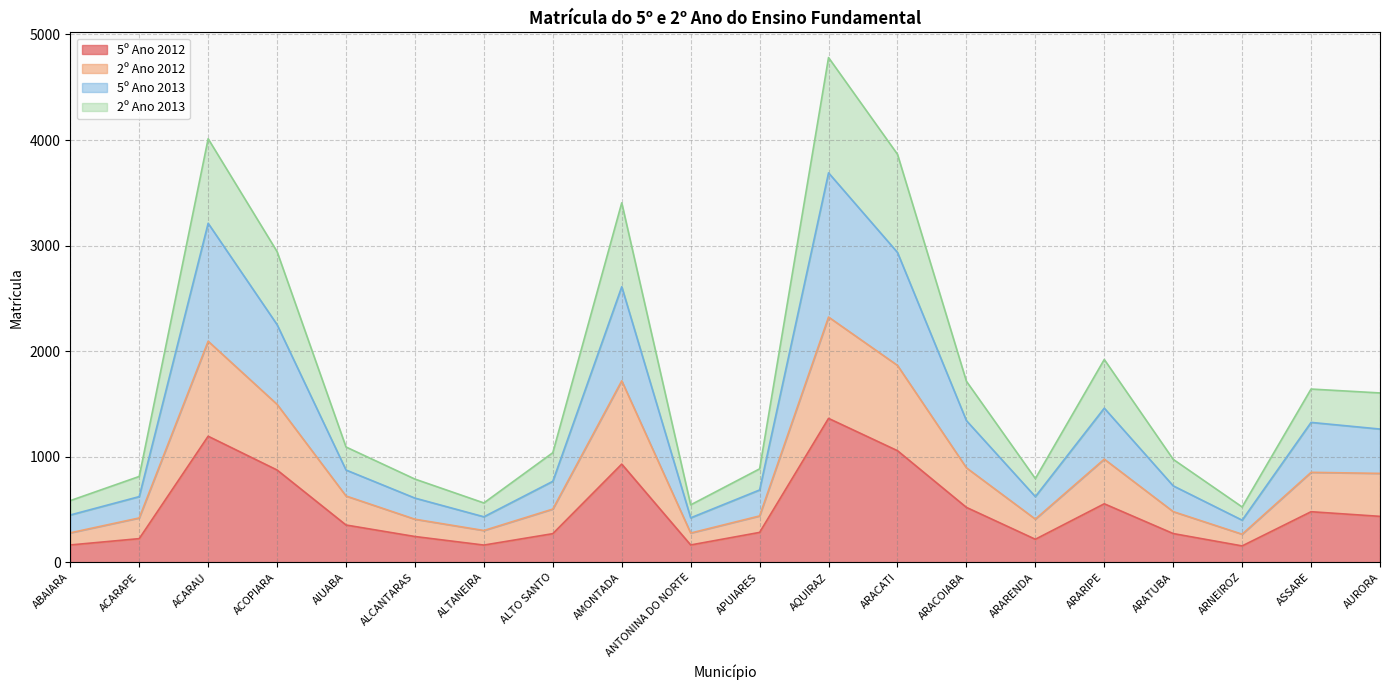

True or false: 5º Ano 2012 has a value of 1363 at AQUIRAZ.

True